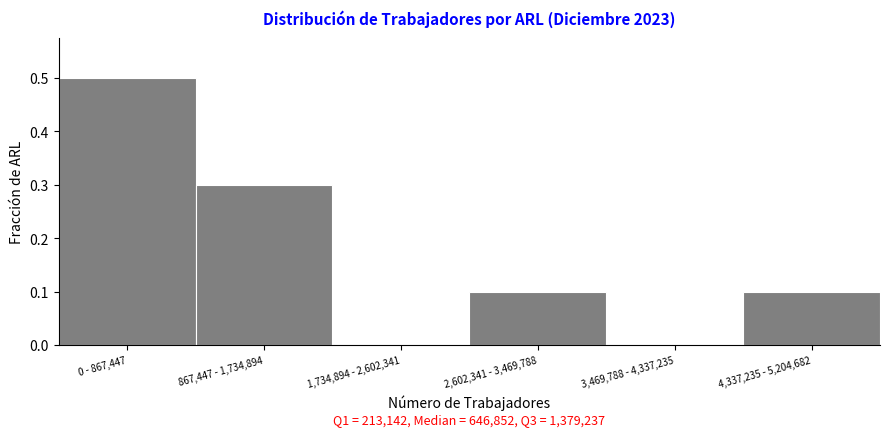

Reading right to left, what are all the values shown in this chart?

4,337,235 - 5,204,682=0.1	3,469,788 - 4,337,235=0.0	2,602,341 - 3,469,788=0.1	1,734,894 - 2,602,341=0.0	867,447 - 1,734,894=0.3	0 - 867,447=0.5